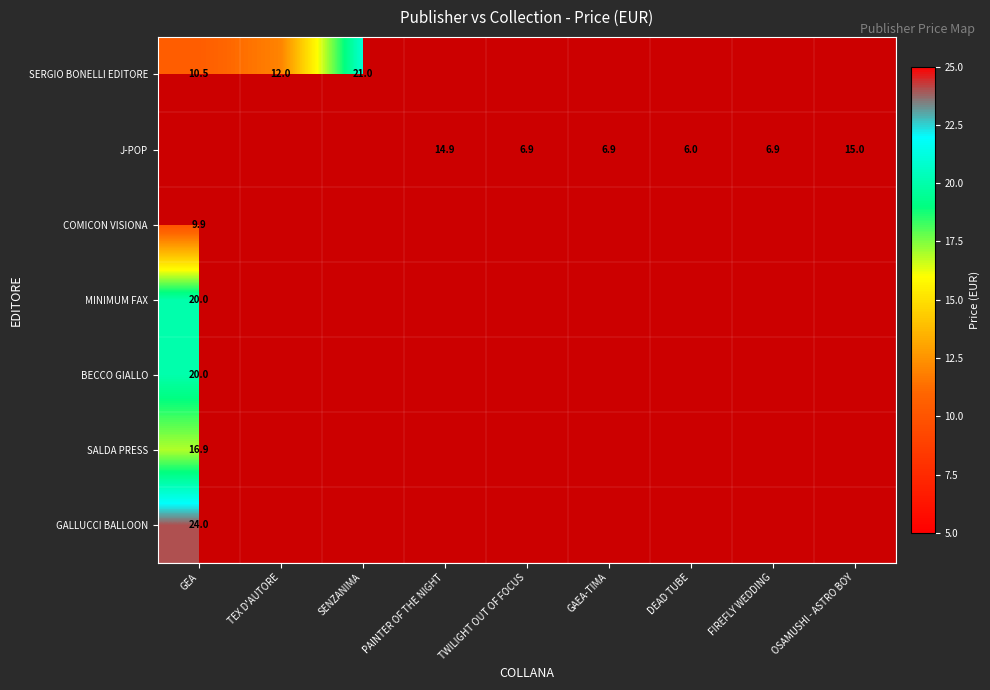

Is it true that J-POP equals 25.9 at OSAMUSHI - ASTRO BOY?

False